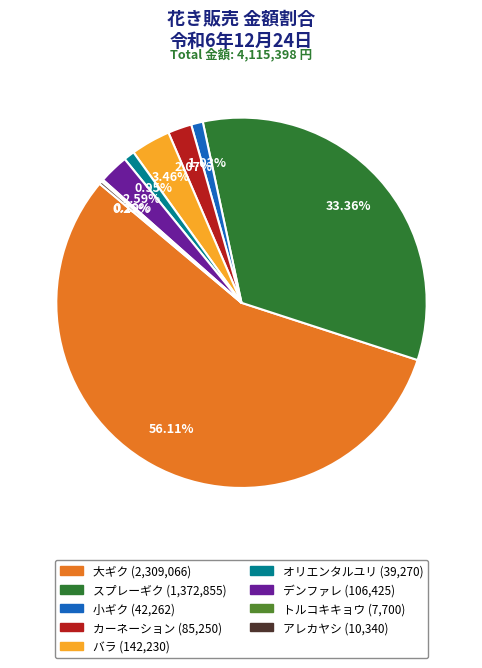

True or false: デンファレ accounts for 12% of the total.

False